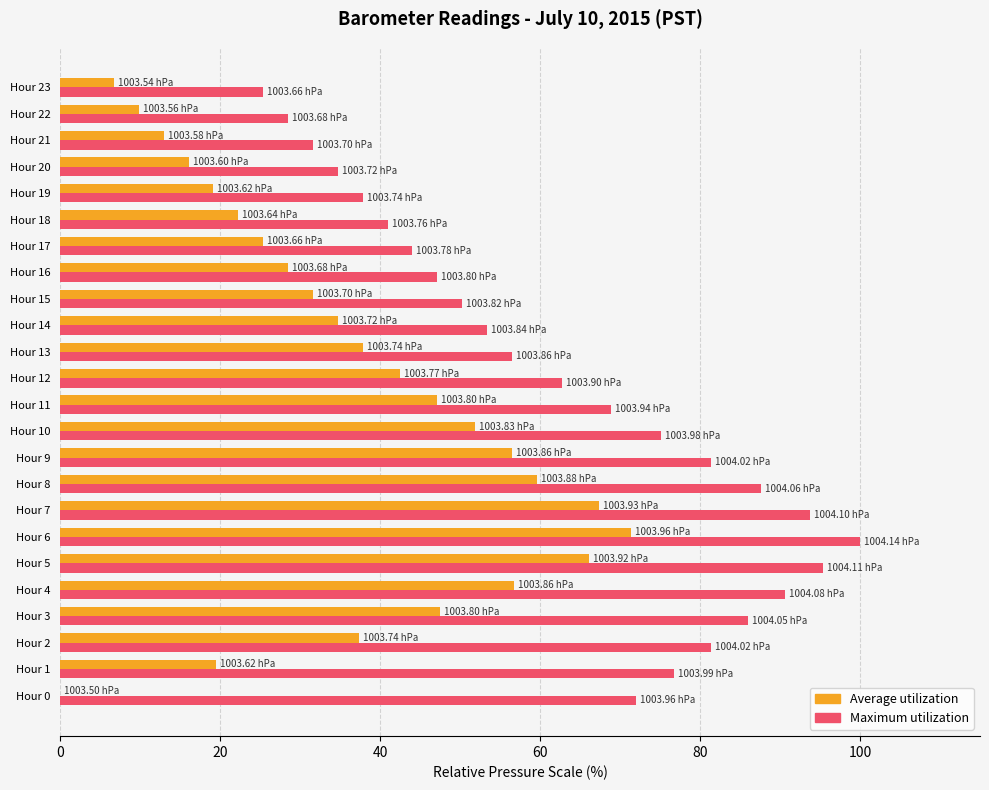

At which category is the sum across all series the highest?

Hour 6